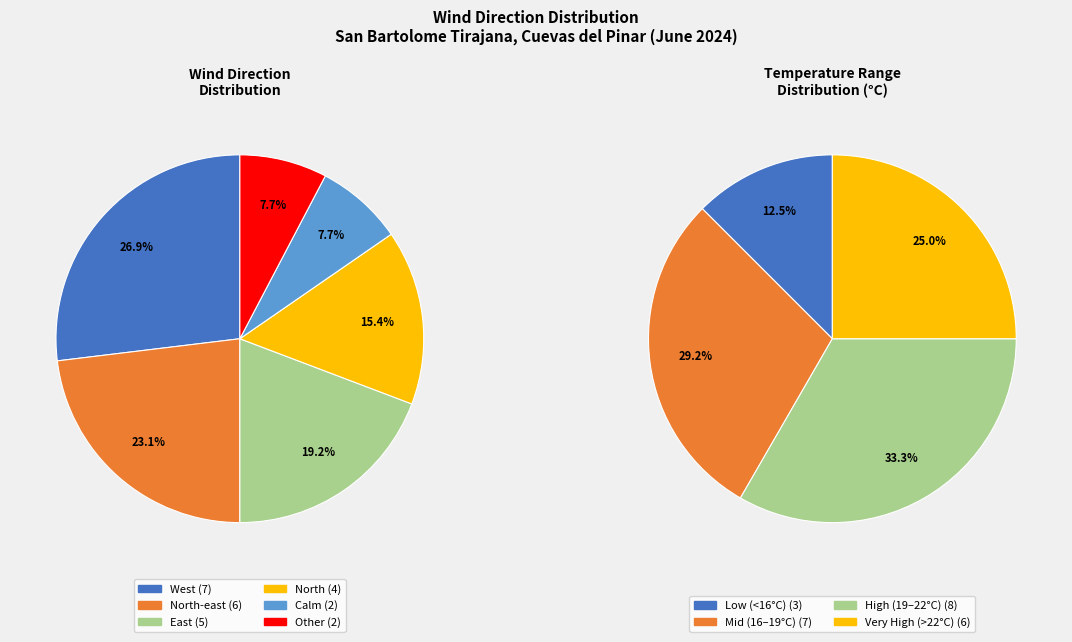

The North slice represents 15% of the pie. True or false?

True